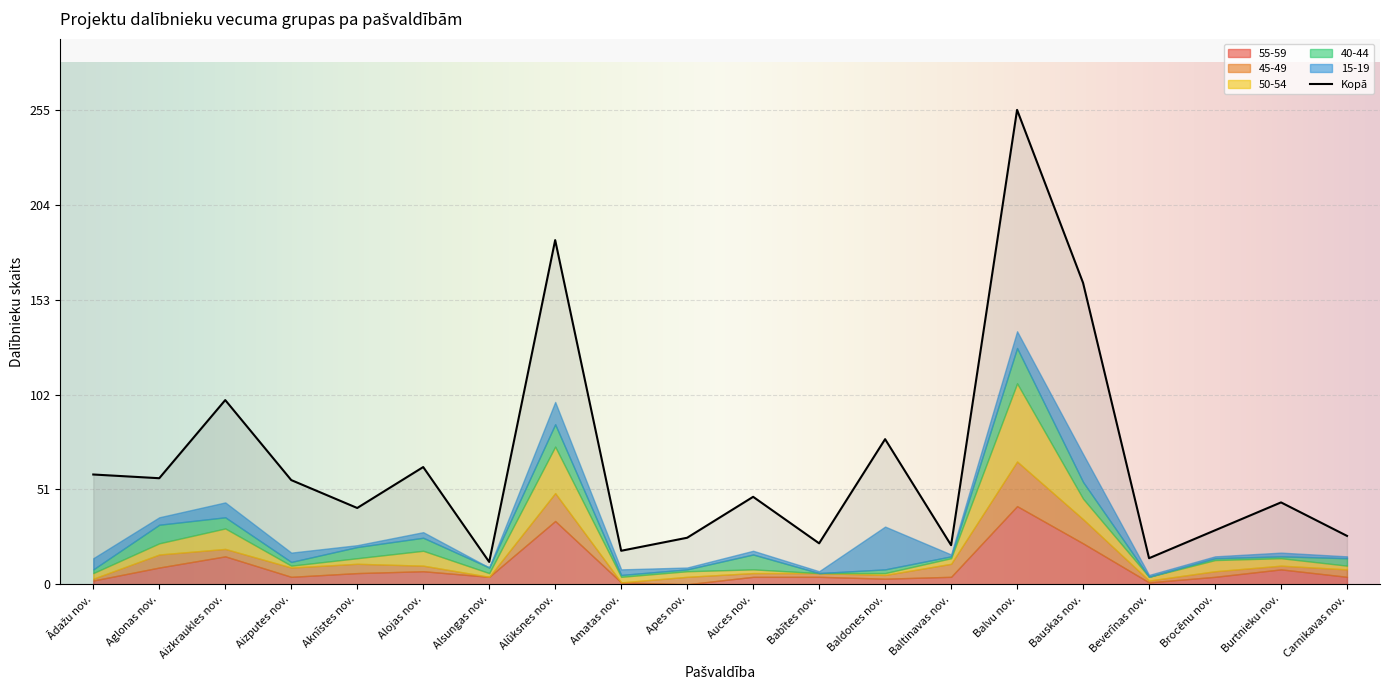

Which series has the widest spread of values?

Kopā